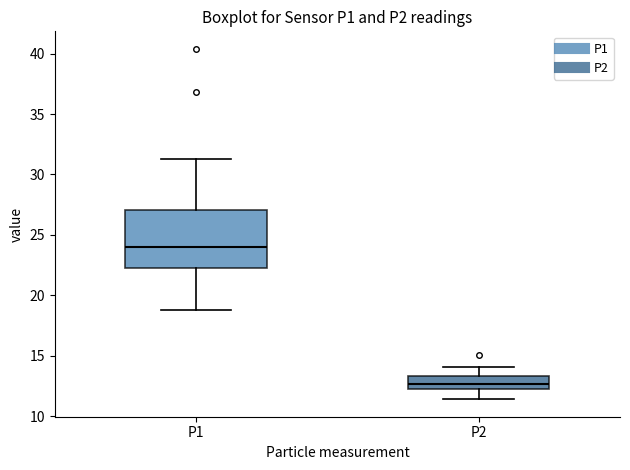

Reading left to right, transcribe this box plot: for each box, give where its median line is, the range the box spans, and where its two whiskers end, as read against the y-axis. The values are not printed on the chart, so give them approximately, as read against the axis.

P1: median 24.0, box 22.0 to 27.0, whiskers 19.0 to 31.5
P2: median 12.5, box 12.0 to 13.5, whiskers 11.5 to 14.0